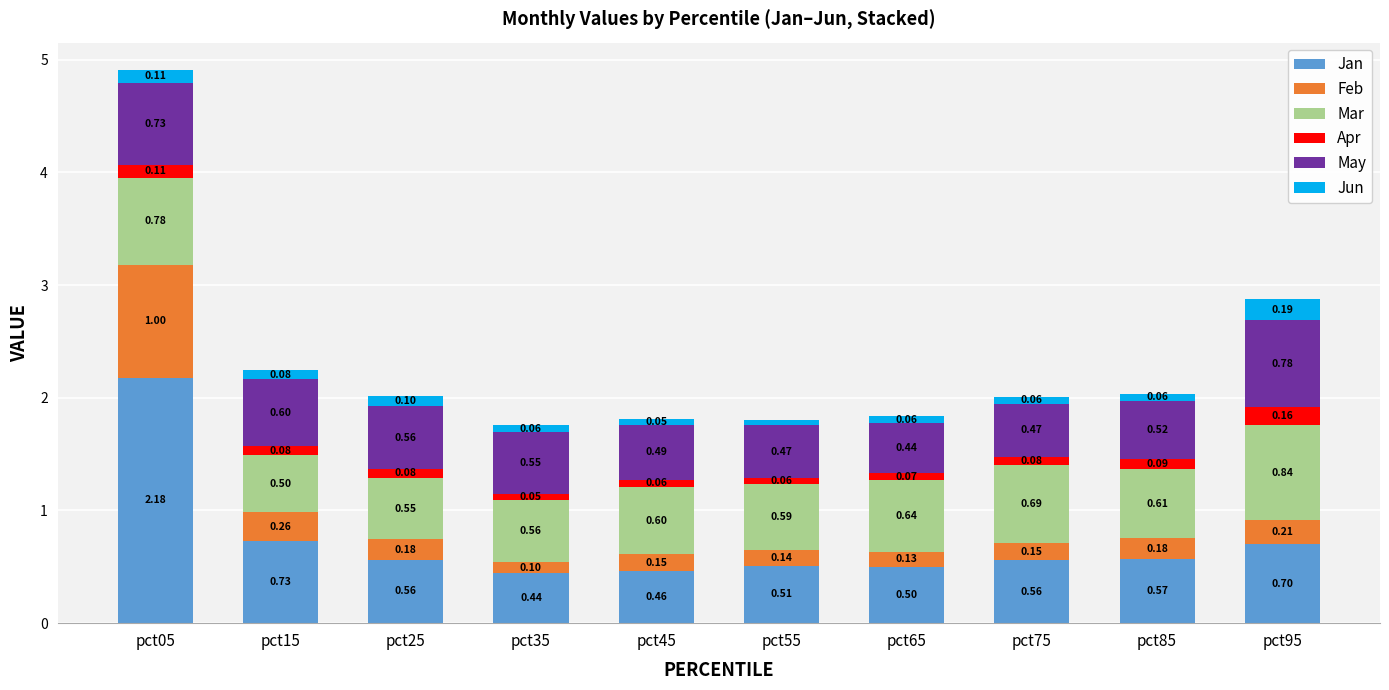

What is the total value across all series at pct35?

1.8